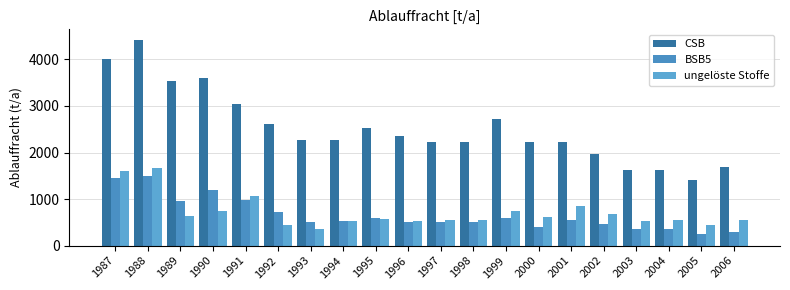

What is the minimum value shown in the chart?

260